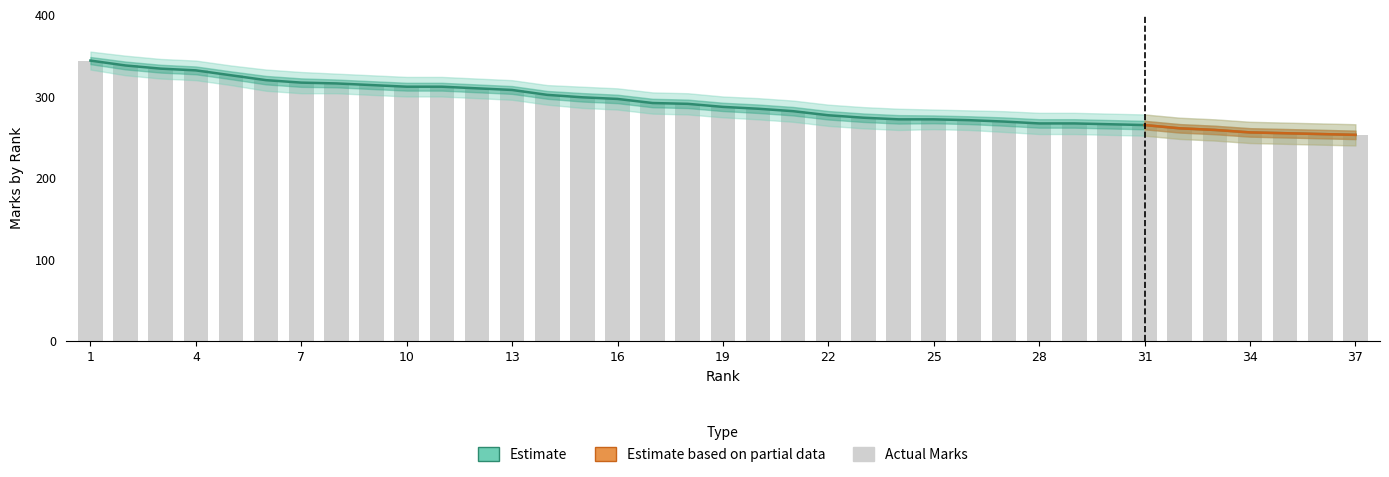

Reading left to right, transcribe all the data shown in this chart.

Rank: 1=344.0	2=338.0	3=334.1	4=332.0	5=326.0	6=320.0	7=317.0	8=316.0	9=314.0	10=312.0	11=312.0	12=310.0	13=308.0	14=302.0	15=299.0	16=297.0	17=292.0	18=291.0	19=287.3	20=285.0	21=282.0	22=277.0	23=274.0	24=272.0	25=272.0	26=271.0	27=269.3	28=267.0	29=267.0	30=266.0	31=265.0	32=261.0	33=259.0	34=256.0	35=255.0	36=254.0	37=253.0
Marks: 1=344.0	2=338.0	3=334.1	4=332.0	5=326.0	6=320.0	7=317.0	8=316.0	9=314.0	10=312.0	11=312.0	12=310.0	13=308.0	14=302.0	15=299.0	16=297.0	17=292.0	18=291.0	19=287.3	20=285.0	21=282.0	22=277.0	23=274.0	24=272.0	25=272.0	26=271.0	27=269.3	28=267.0	29=267.0	30=266.0	31=265.0	32=261.0	33=259.0	34=256.0	35=255.0	36=254.0	37=253.0